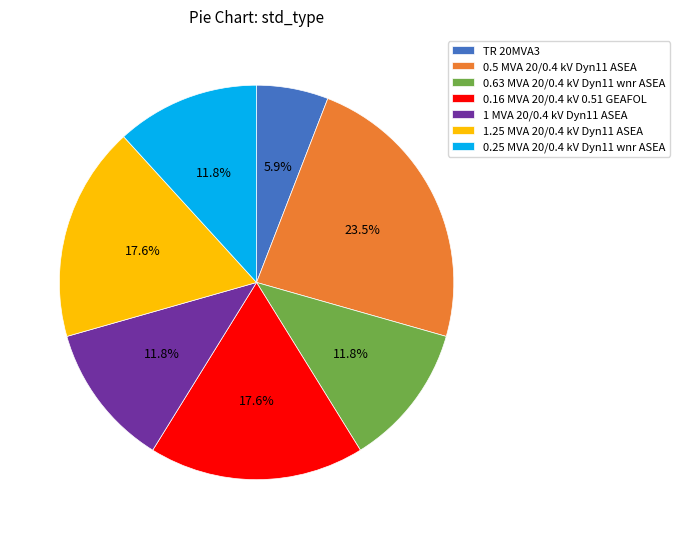

To the nearest percent, what is the average slice percentage?

14%